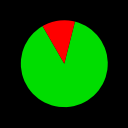

How many slices are in this pie chart?

2